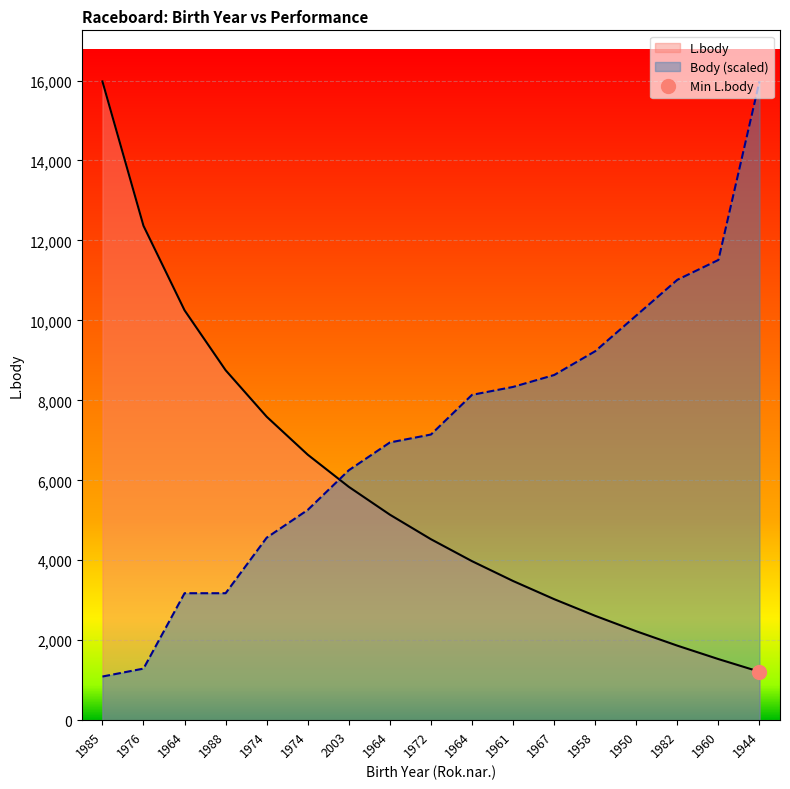

List the series in order of their overall mean, highest first.

Body, L.body